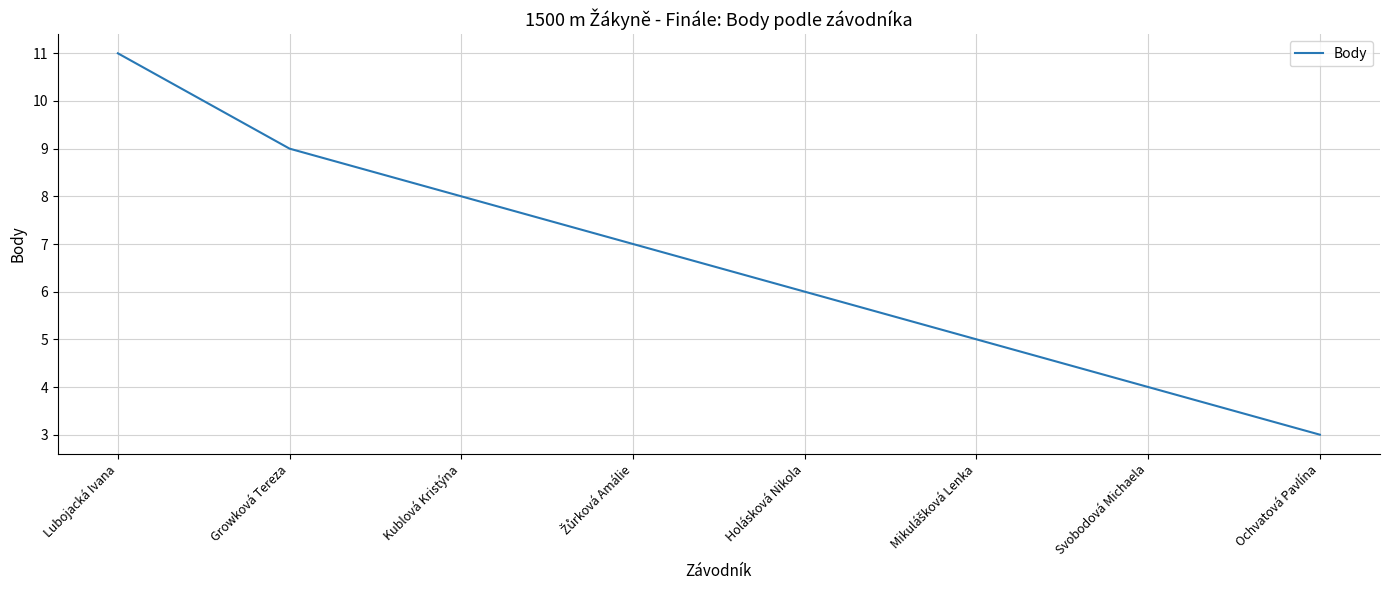

How many categories are shown in the chart?

8